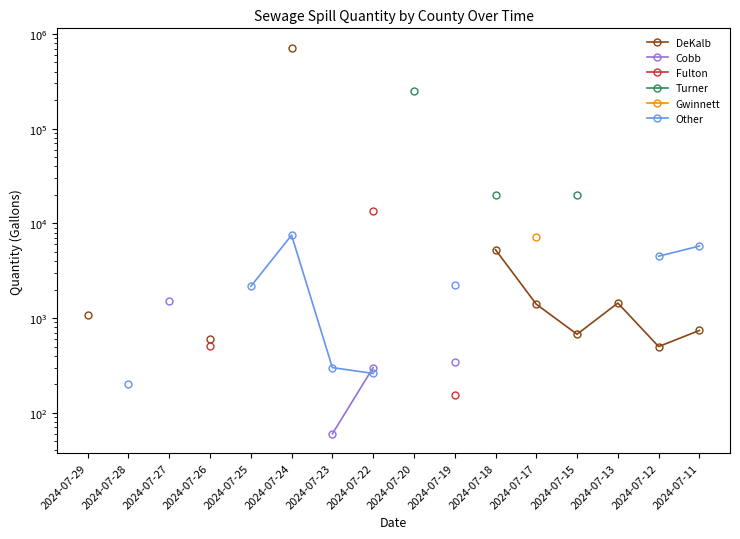

True or false: Turner and Gwinnett intersect in this chart.

False